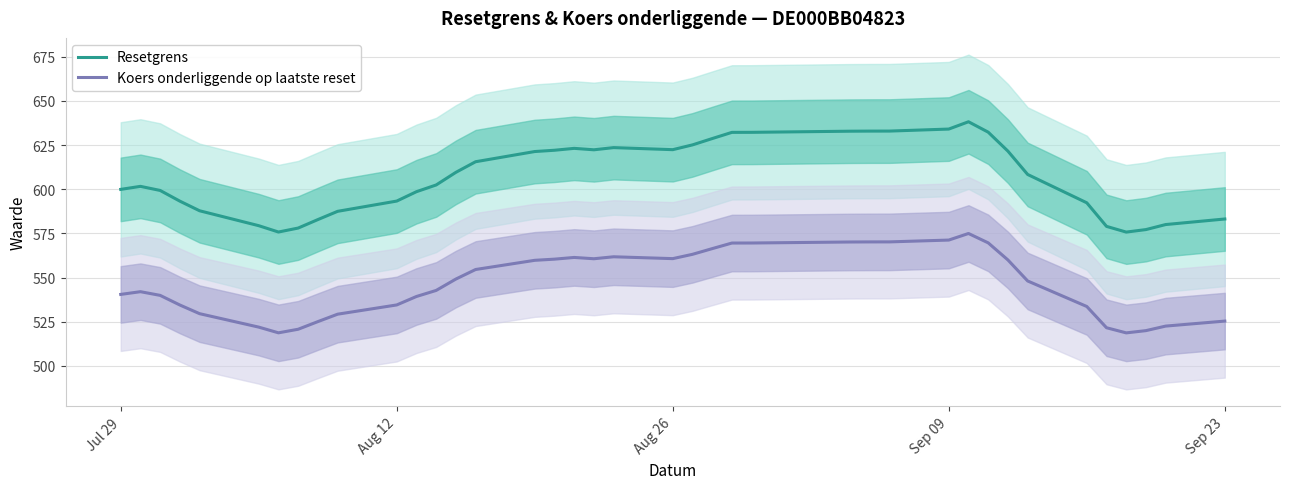

True or false: Koers onderliggende op laatste reset and Resetgrens cross at least once.

False